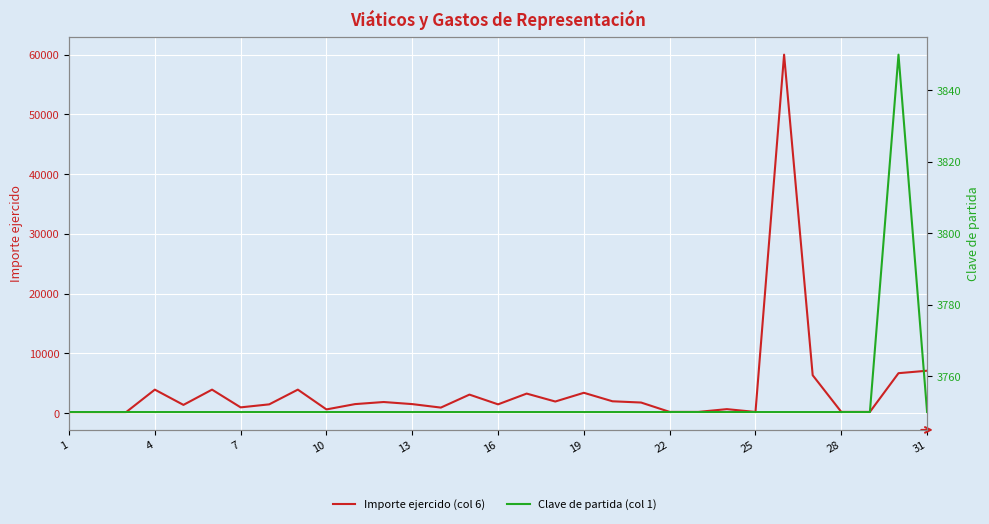

Is the value of Importe ejercido (col 6) at 14 greater than the value of Clave de partida (col 1) at 23?

No